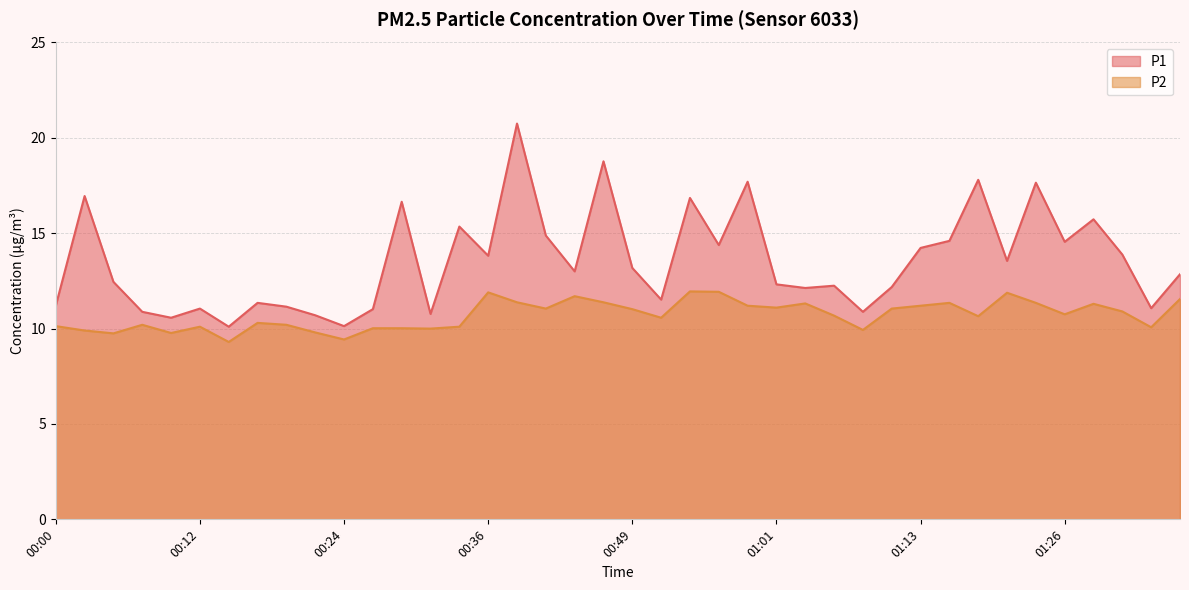

True or false: P1 has more than 1 interior local peaks.

True